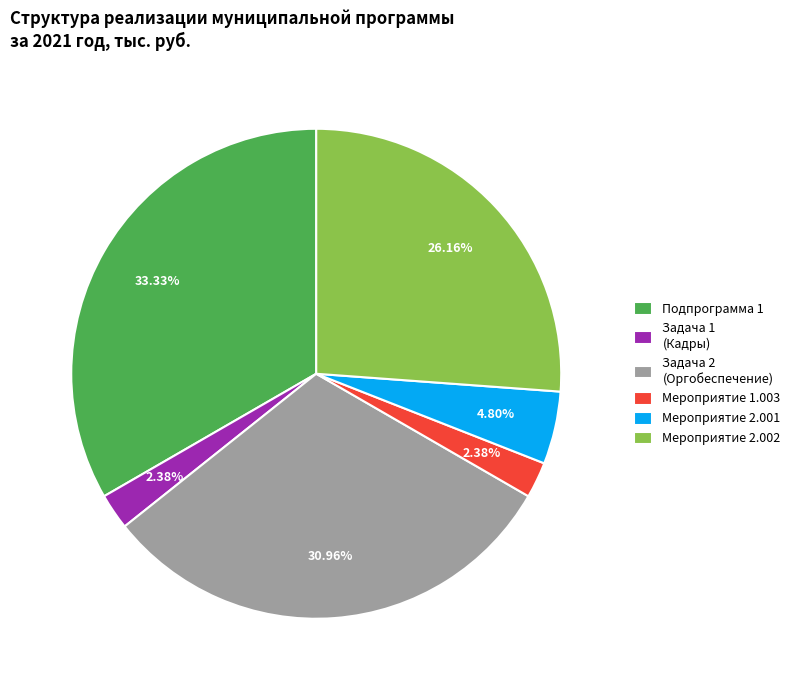

To the nearest percent, what percentage of the pie is Мероприятие 2.002?

26%